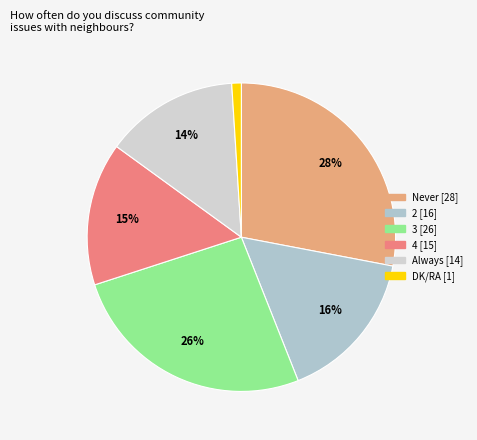

Is it true that Never is 28% of the pie?

True